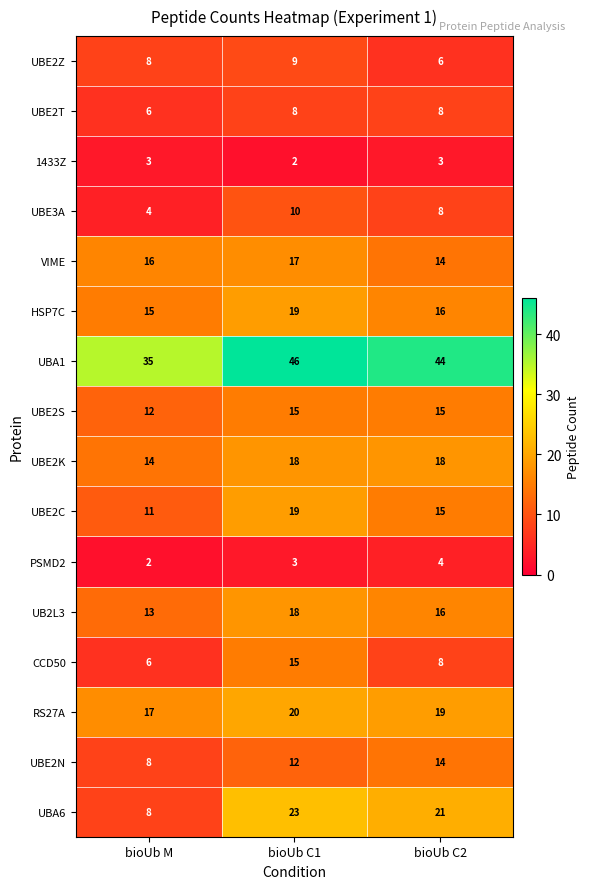

The value of UBA1 at bioUb C1 is 46. True or false?

True